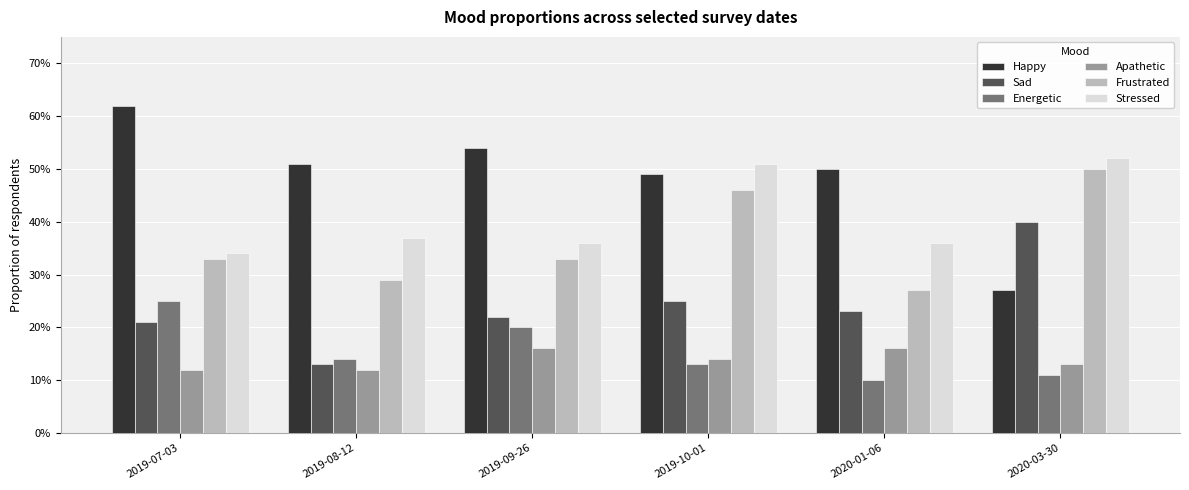

What are all the series names shown in the legend?

Happy, Sad, Energetic, Apathetic, Frustrated, Stressed